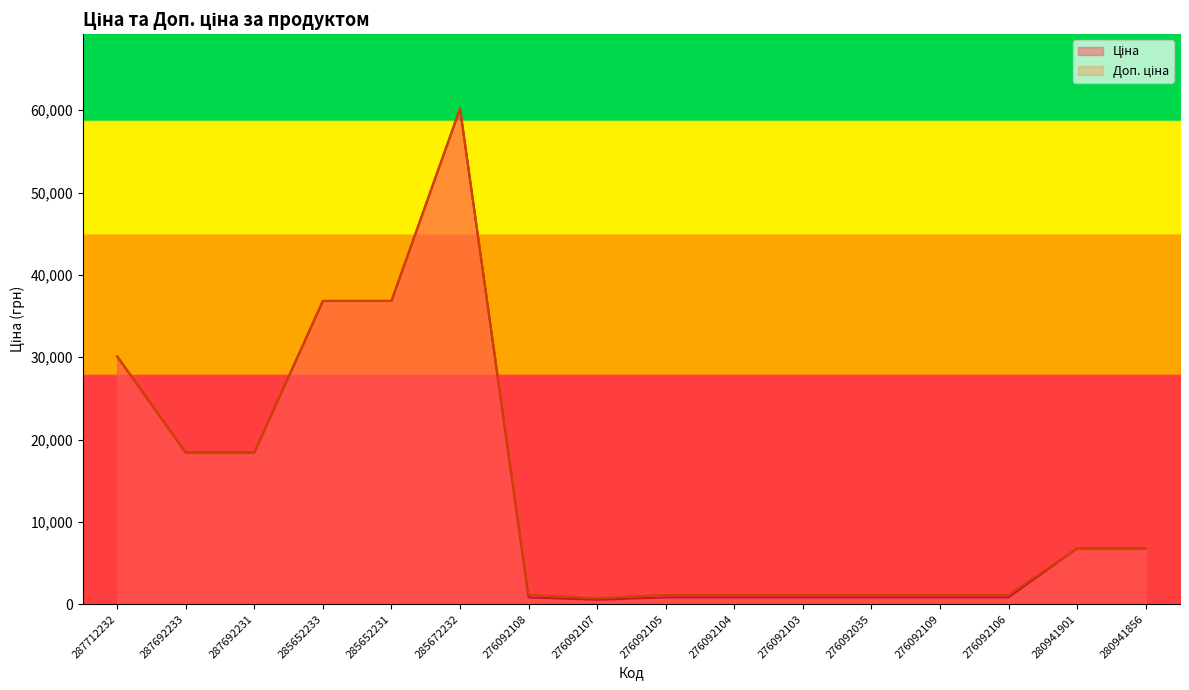

Which label corresponds to the smallest value in the chart?

276092107